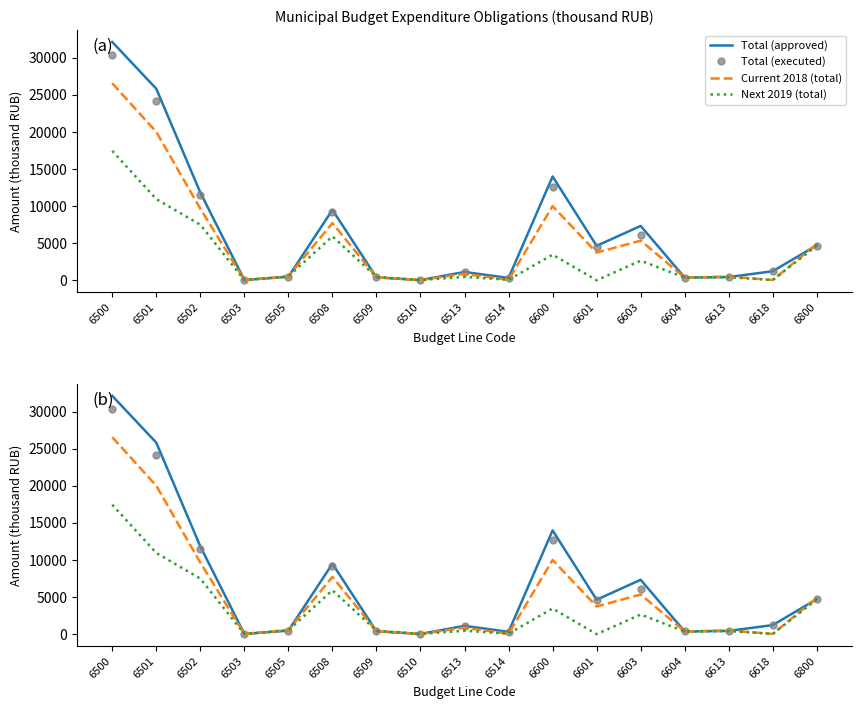

How many interior local peaks does the Next 2019 (total) series have?

5